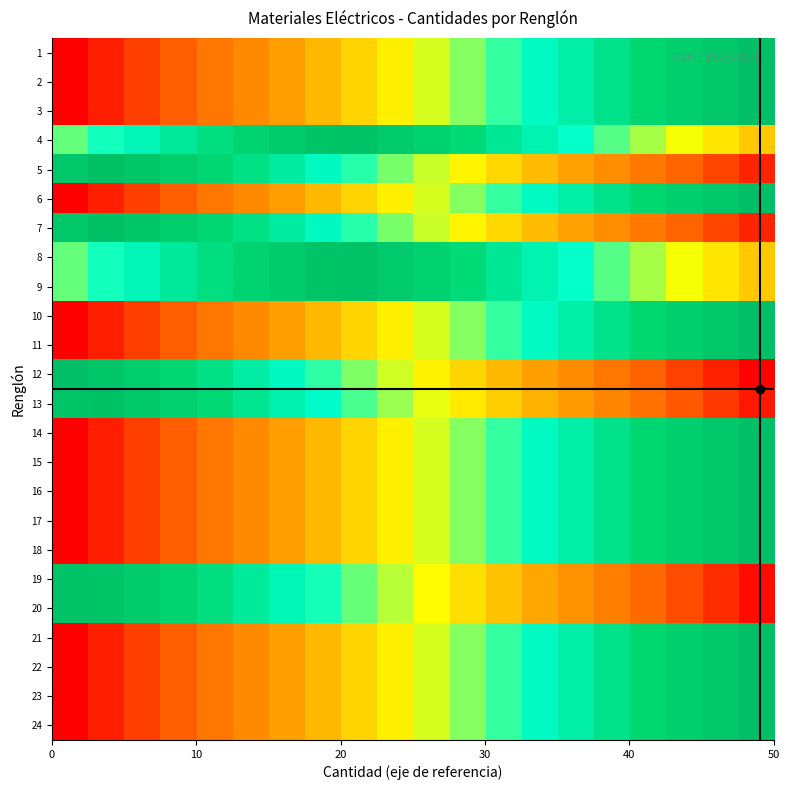

Reading right to left, list all the values displayed in this chart.

1: 1.0	0.9	0.9	0.8	0.8	0.7	0.7	0.6	0.6	0.5	0.5	0.4	0.4	0.3	0.3	0.2	0.2	0.1	0.1	0.0
2: 1.0	0.9	0.9	0.8	0.8	0.7	0.7	0.6	0.6	0.5	0.5	0.4	0.4	0.3	0.3	0.2	0.2	0.1	0.1	0.0
3: 1.0	0.9	0.9	0.8	0.8	0.7	0.7	0.6	0.6	0.5	0.5	0.4	0.4	0.3	0.3	0.2	0.2	0.1	0.1	0.0
4: 0.4	0.5	0.5	0.6	0.6	0.7	0.7	0.8	0.8	0.9	0.9	1.0	1.0	0.9	0.9	0.8	0.8	0.7	0.7	0.6
5: 0.1	0.1	0.2	0.2	0.3	0.3	0.4	0.4	0.5	0.5	0.6	0.6	0.7	0.7	0.8	0.8	0.9	1.0	1.0	0.9
6: 1.0	0.9	0.9	0.8	0.8	0.7	0.7	0.6	0.6	0.5	0.5	0.4	0.4	0.3	0.3	0.2	0.2	0.1	0.1	0.0
7: 0.1	0.1	0.2	0.2	0.3	0.3	0.4	0.4	0.5	0.5	0.6	0.6	0.7	0.7	0.8	0.8	0.9	1.0	1.0	0.9
8: 0.4	0.5	0.5	0.6	0.6	0.7	0.7	0.8	0.8	0.9	0.9	1.0	1.0	0.9	0.9	0.8	0.8	0.7	0.7	0.6
9: 0.4	0.5	0.5	0.6	0.6	0.7	0.7	0.8	0.8	0.9	0.9	1.0	1.0	0.9	0.9	0.8	0.8	0.7	0.7	0.6
10: 1.0	0.9	0.9	0.8	0.8	0.7	0.7	0.6	0.6	0.5	0.5	0.4	0.4	0.3	0.3	0.2	0.2	0.1	0.1	0.0
11: 1.0	0.9	0.9	0.8	0.8	0.7	0.7	0.6	0.6	0.5	0.5	0.4	0.4	0.3	0.3	0.2	0.2	0.1	0.1	0.0
12: 0.0	0.1	0.1	0.2	0.2	0.3	0.3	0.4	0.4	0.5	0.5	0.6	0.6	0.7	0.7	0.8	0.8	0.9	1.0	1.0
13: 0.0	0.1	0.1	0.2	0.3	0.3	0.4	0.4	0.5	0.5	0.6	0.6	0.7	0.7	0.8	0.8	0.9	0.9	1.0	1.0
14: 1.0	0.9	0.9	0.8	0.8	0.7	0.7	0.6	0.6	0.5	0.5	0.4	0.4	0.3	0.3	0.2	0.2	0.1	0.1	0.0
15: 1.0	0.9	0.9	0.8	0.8	0.7	0.7	0.6	0.6	0.5	0.5	0.4	0.4	0.3	0.3	0.2	0.2	0.1	0.1	0.0
16: 1.0	0.9	0.9	0.8	0.8	0.7	0.7	0.6	0.6	0.5	0.5	0.4	0.4	0.3	0.3	0.2	0.2	0.1	0.1	0.0
17: 1.0	0.9	0.9	0.8	0.8	0.7	0.7	0.6	0.6	0.5	0.5	0.4	0.4	0.3	0.3	0.2	0.2	0.1	0.1	0.0
18: 1.0	0.9	0.9	0.8	0.8	0.7	0.7	0.6	0.6	0.5	0.5	0.4	0.4	0.3	0.3	0.2	0.2	0.1	0.1	0.0
19: 0.0	0.1	0.1	0.2	0.2	0.3	0.3	0.4	0.4	0.5	0.5	0.6	0.7	0.7	0.8	0.8	0.9	0.9	1.0	1.0
20: 0.0	0.1	0.1	0.2	0.2	0.3	0.3	0.4	0.4	0.5	0.5	0.6	0.7	0.7	0.8	0.8	0.9	0.9	1.0	1.0
21: 1.0	0.9	0.9	0.8	0.8	0.7	0.7	0.6	0.6	0.5	0.5	0.4	0.4	0.3	0.3	0.2	0.2	0.1	0.1	0.0
22: 1.0	0.9	0.9	0.8	0.8	0.7	0.7	0.6	0.6	0.5	0.5	0.4	0.4	0.3	0.3	0.2	0.2	0.1	0.1	0.0
23: 1.0	0.9	0.9	0.8	0.8	0.7	0.7	0.6	0.6	0.5	0.5	0.4	0.4	0.3	0.3	0.2	0.2	0.1	0.1	0.0
24: 1.0	0.9	0.9	0.8	0.8	0.7	0.7	0.6	0.6	0.5	0.5	0.4	0.4	0.3	0.3	0.2	0.2	0.1	0.1	0.0